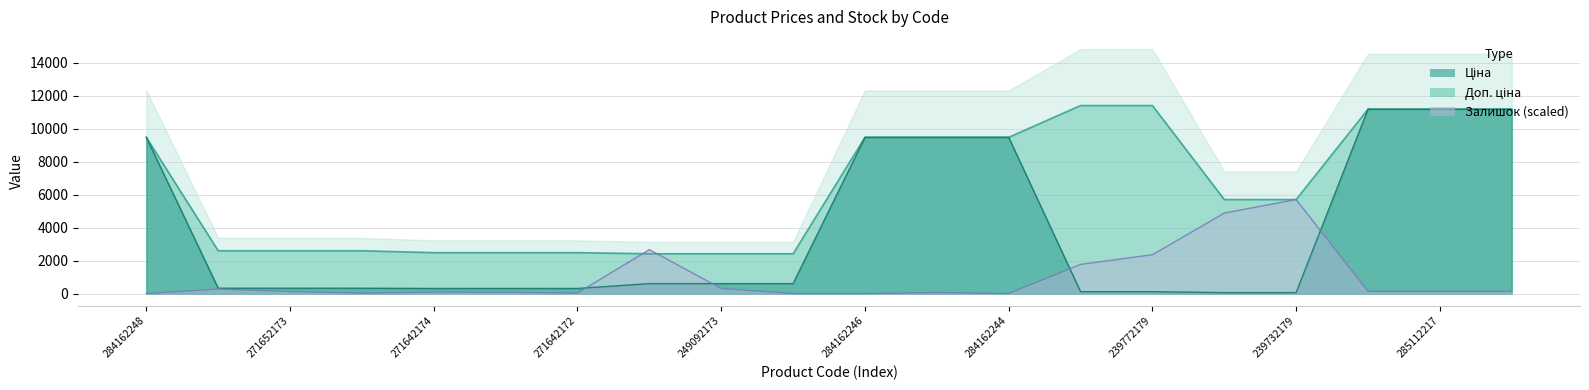

What is the difference between the second highest and minimum values in the Ціна series?

11131.1